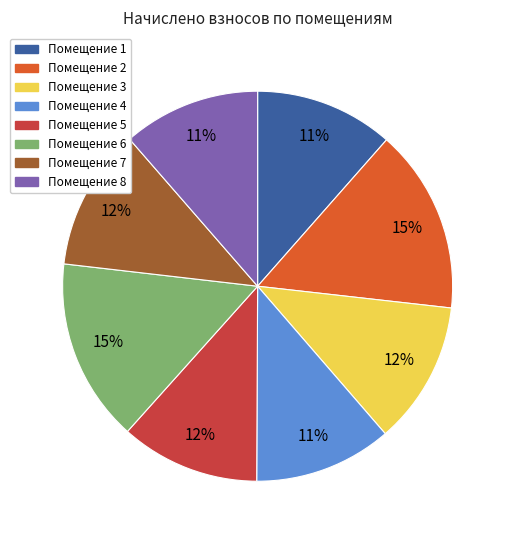

To the nearest percent, what is the difference between the largest and smallest slice percentages?

4%